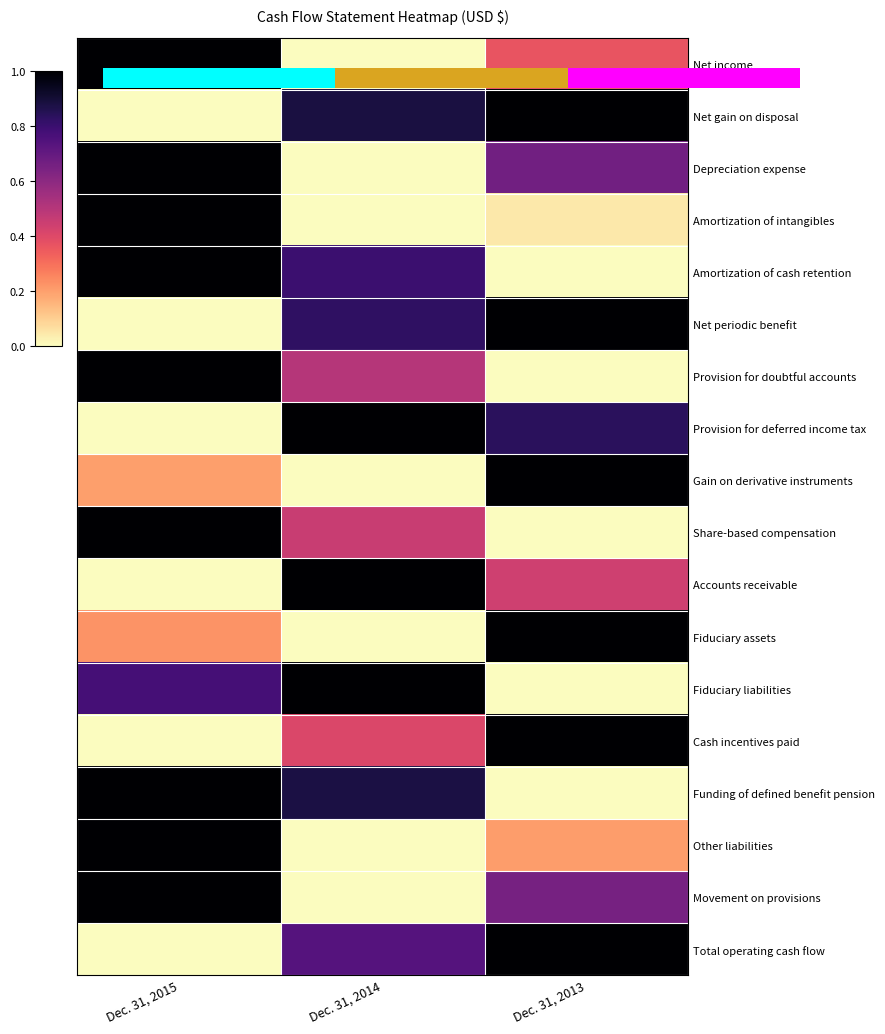

The value of Depreciation expense at Dec. 31, 2015 is 1.0. True or false?

True